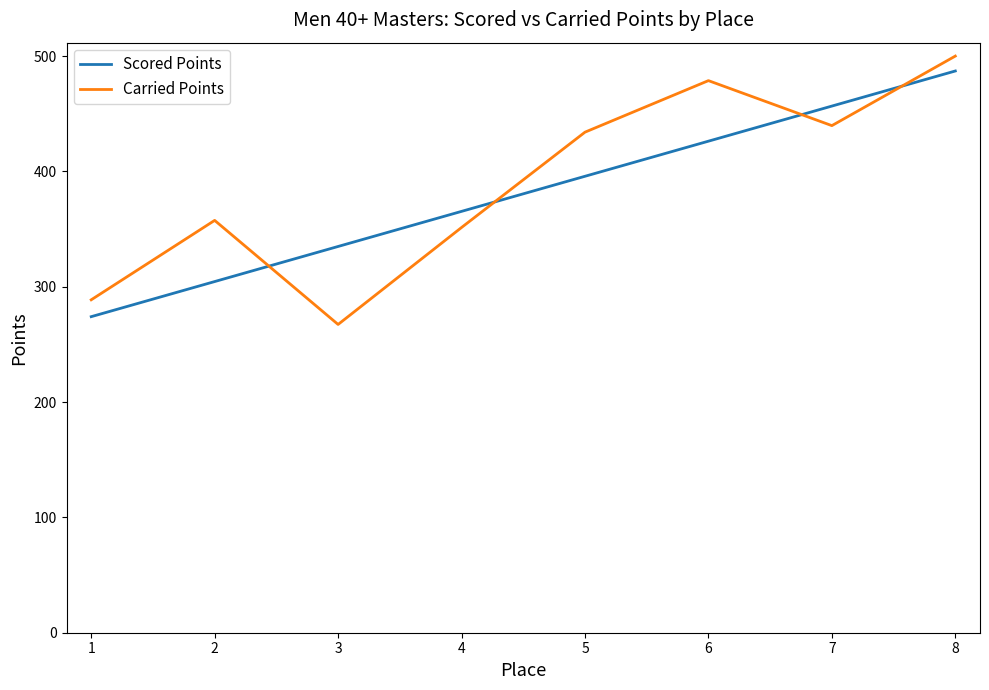

Is it true that Carried Points equals 654.5 at 5?

False